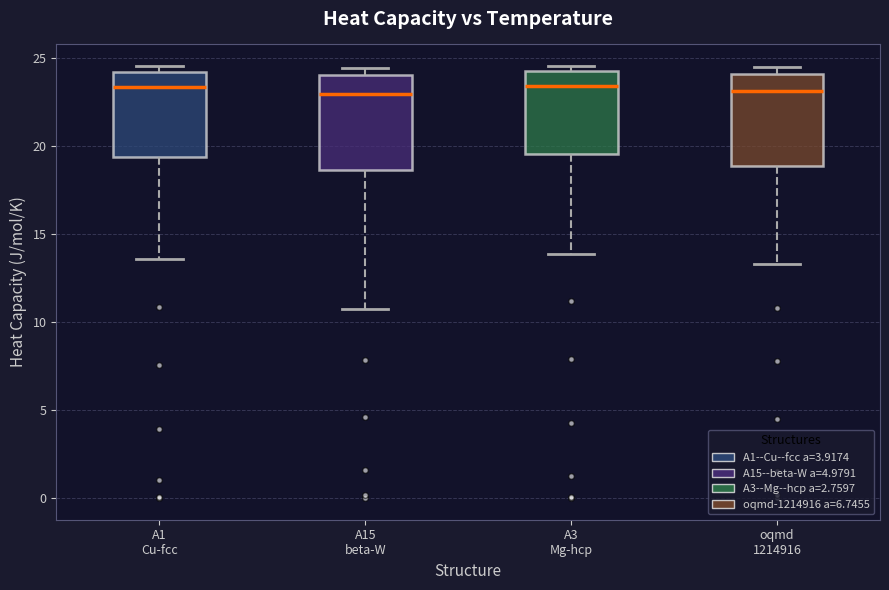

Reading left to right, transcribe this box plot: for each box, give where its median line is, the range the box spans, and where its two whiskers end, as read against the y-axis. The values are not printed on the chart, so give them approximately, as read against the axis.

A1 Cu-fcc: median 23.5, box 19.5 to 24.0, whiskers 13.5 to 24.5
A15 beta-W: median 23.0, box 18.5 to 24.0, whiskers 11.0 to 24.5
A3 Mg-hcp: median 23.5, box 19.5 to 24.0, whiskers 14.0 to 24.5
oqmd 1214916: median 23.0, box 19.0 to 24.0, whiskers 13.5 to 24.5